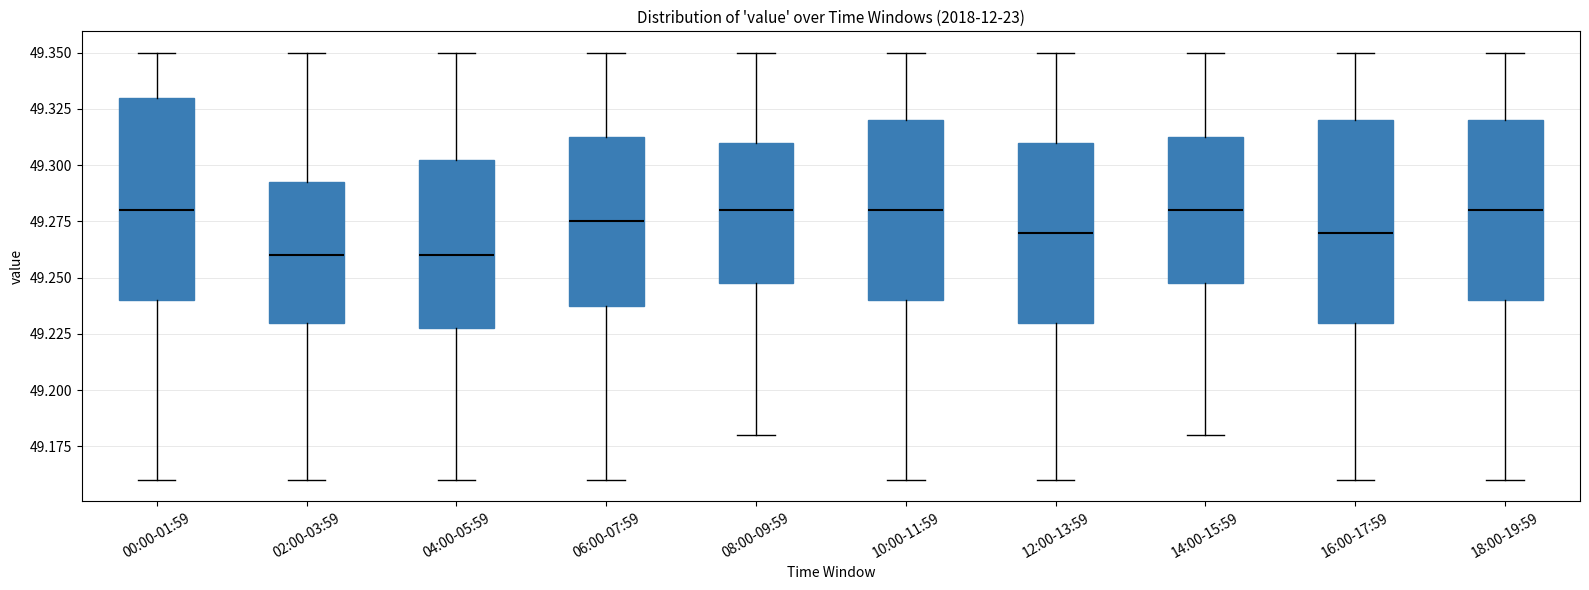

Reading left to right, read every box against the y-axis: the position of its median line, the range the box covers, and the ends of its whiskers. The values are not printed on the chart, so give them approximately, as read against the axis.

00:00-01:59: median 49.280, box 49.240 to 49.330, whiskers 49.160 to 49.350
02:00-03:59: median 49.260, box 49.230 to 49.295, whiskers 49.160 to 49.350
04:00-05:59: median 49.260, box 49.230 to 49.305, whiskers 49.160 to 49.350
06:00-07:59: median 49.275, box 49.240 to 49.315, whiskers 49.160 to 49.350
08:00-09:59: median 49.280, box 49.250 to 49.310, whiskers 49.180 to 49.350
10:00-11:59: median 49.280, box 49.240 to 49.320, whiskers 49.160 to 49.350
12:00-13:59: median 49.270, box 49.230 to 49.310, whiskers 49.160 to 49.350
14:00-15:59: median 49.280, box 49.250 to 49.315, whiskers 49.180 to 49.350
16:00-17:59: median 49.270, box 49.230 to 49.320, whiskers 49.160 to 49.350
18:00-19:59: median 49.280, box 49.240 to 49.320, whiskers 49.160 to 49.350